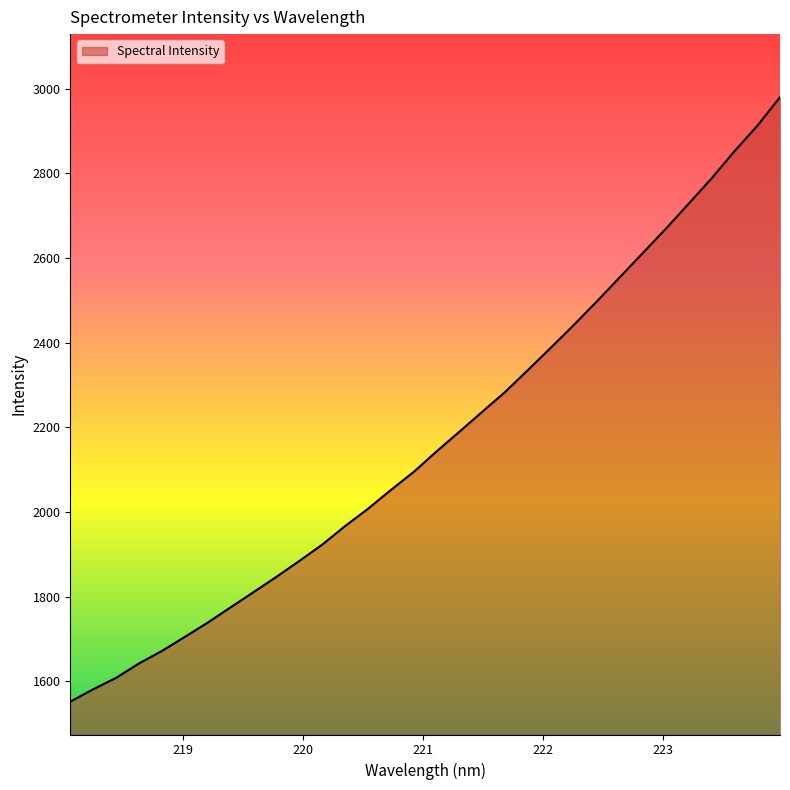

What is the difference between the maximum and minimum values?

1427.9